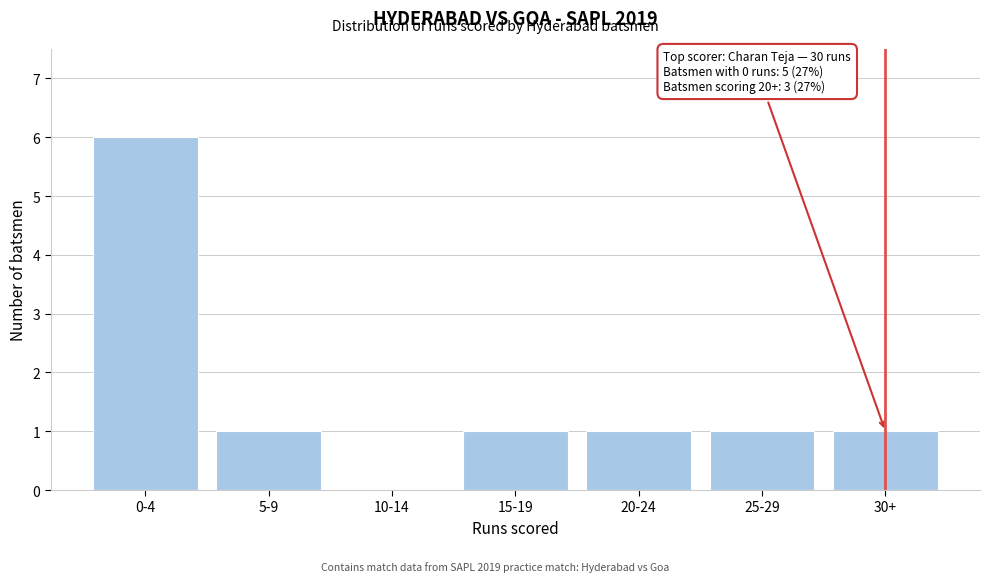

Reading right to left, transcribe all the data shown in this chart.

30+=1	25-29=1	20-24=1	15-19=1	10-14=0	5-9=1	0-4=6